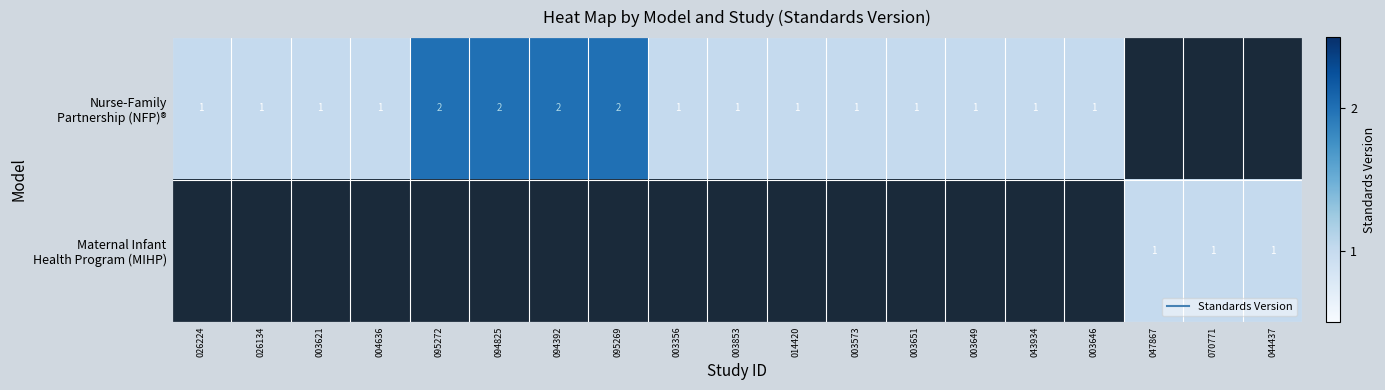

Is the value of Nurse-Family Partnership (NFP)® at 003646 greater than the value of Maternal Infant Health Program (MIHP) at 003651?

No